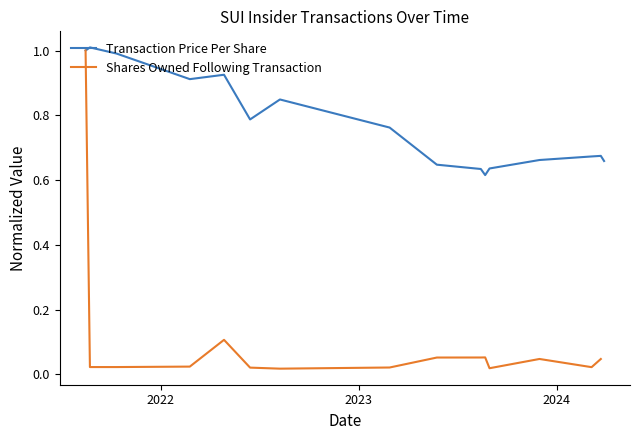

What is the maximum value for Transaction Price Per Share?

1.0